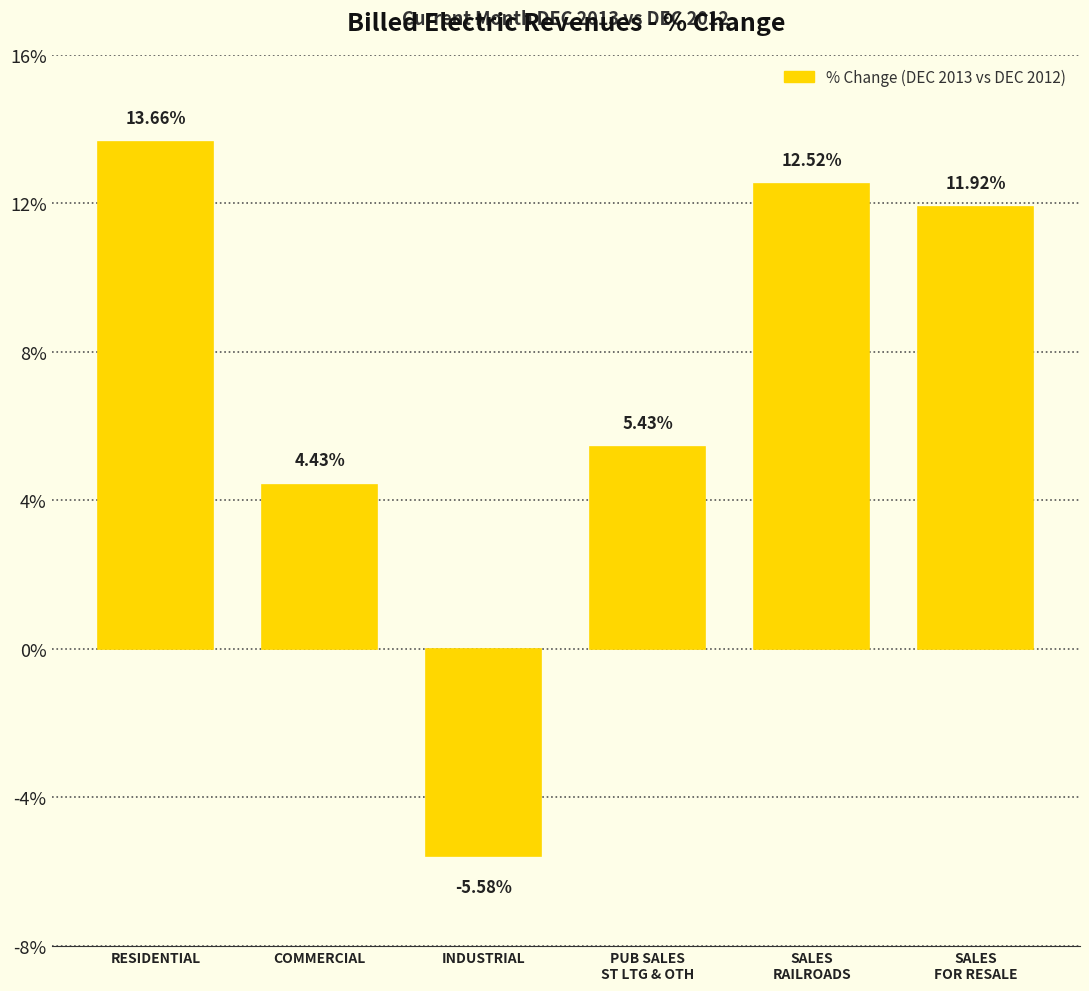

Are the bars horizontal?

No